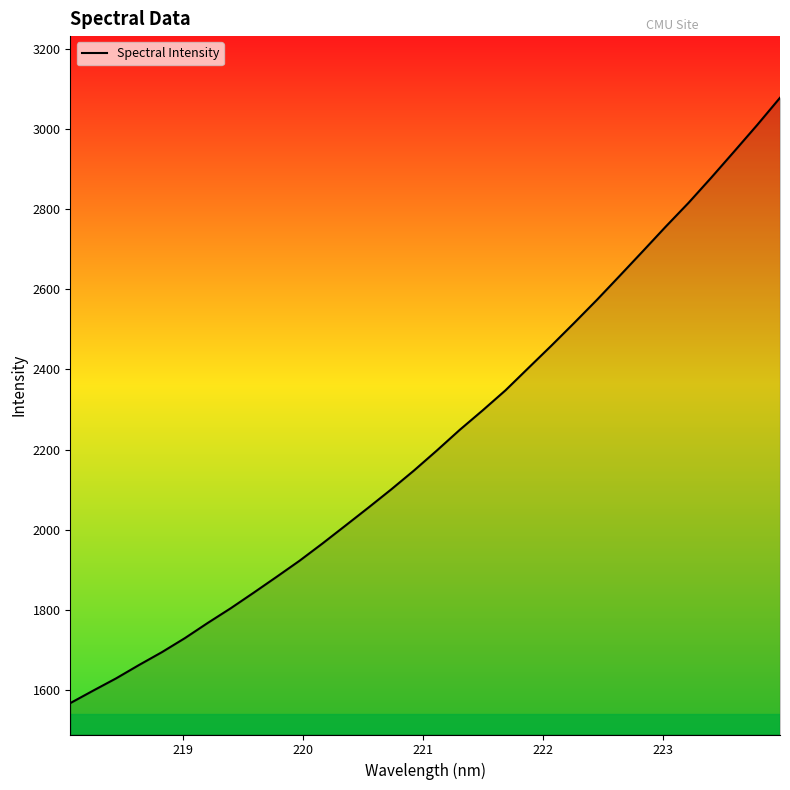

What is the difference between the maximum and minimum values?

1511.3